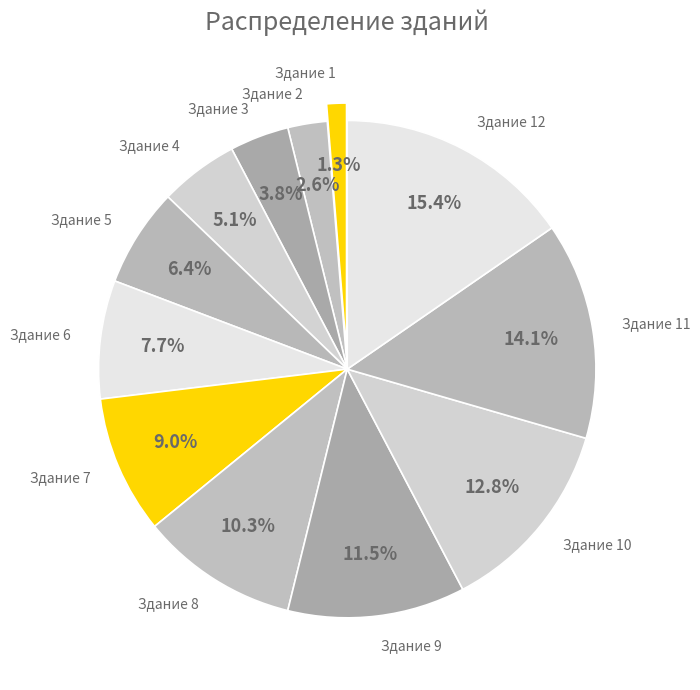

Which slice is the smallest?

Здание 1